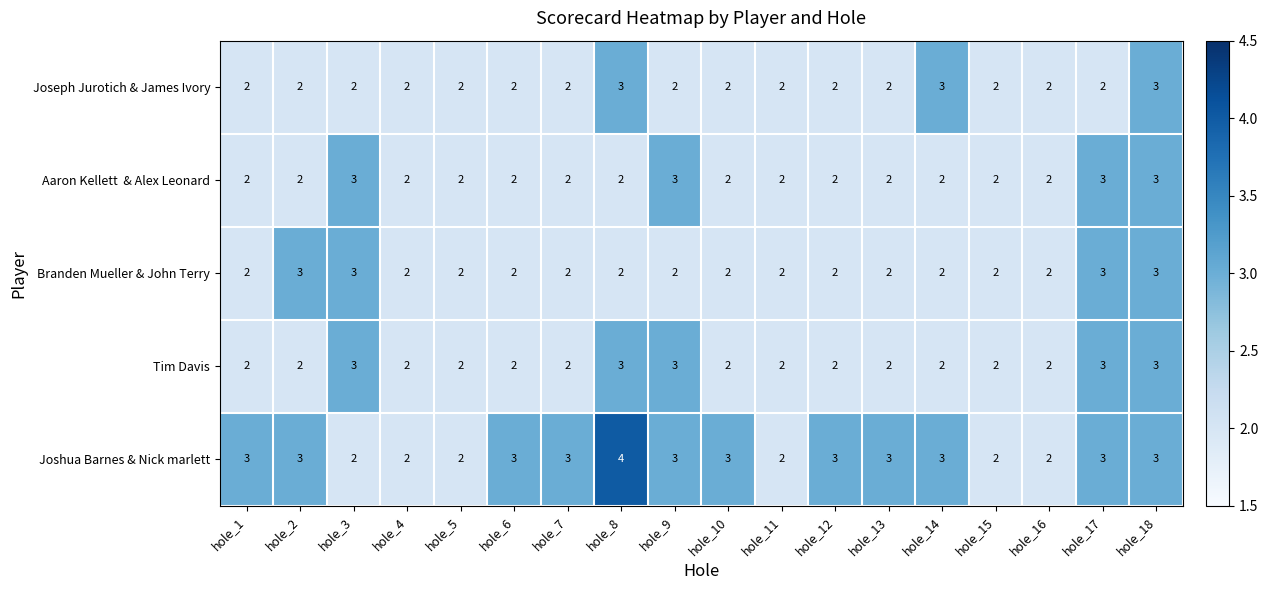

Which series has the largest range (max minus min)?

Joshua Barnes & Nick marlett